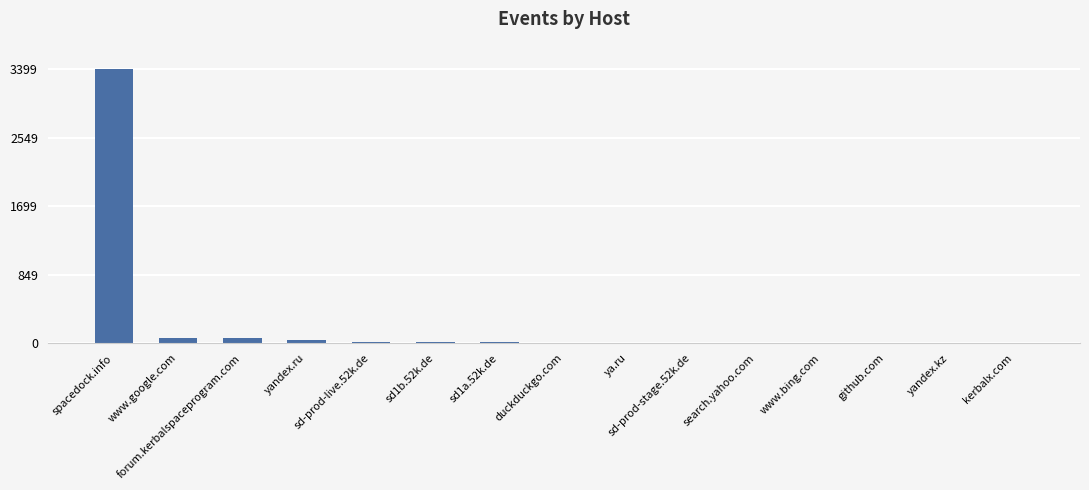

What is the change in value from sd1a.52k.de to ya.ru?

-5